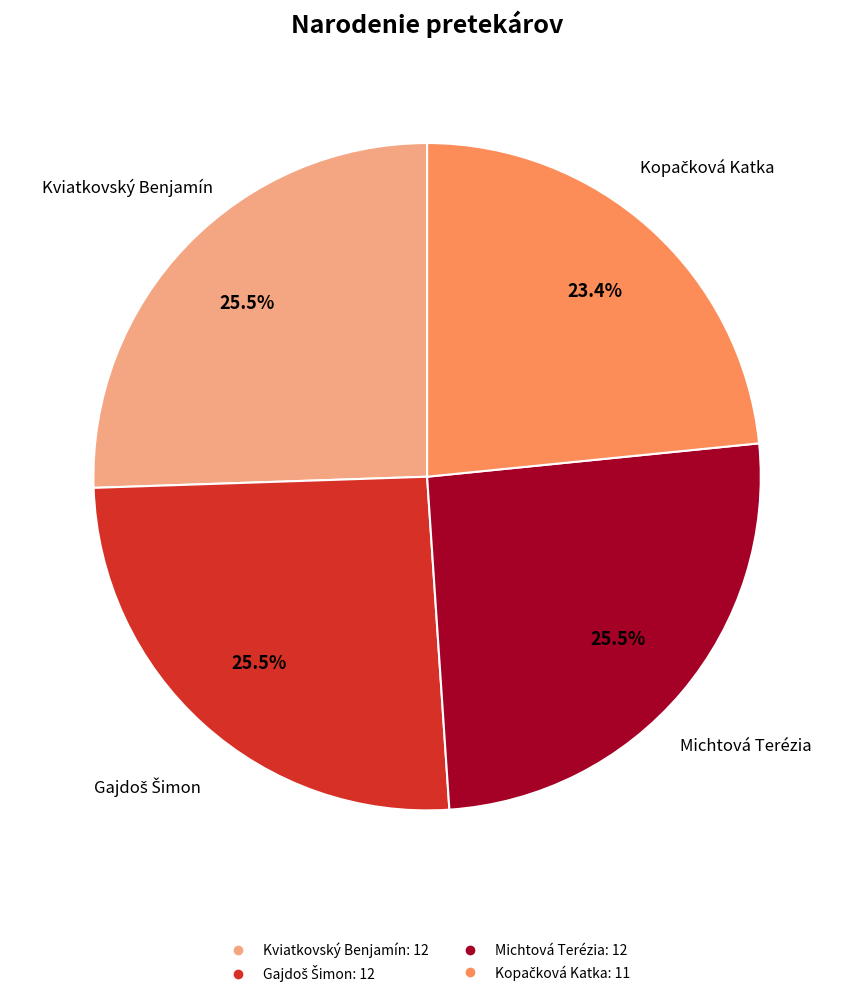

Is there a majority slice in this chart?

No